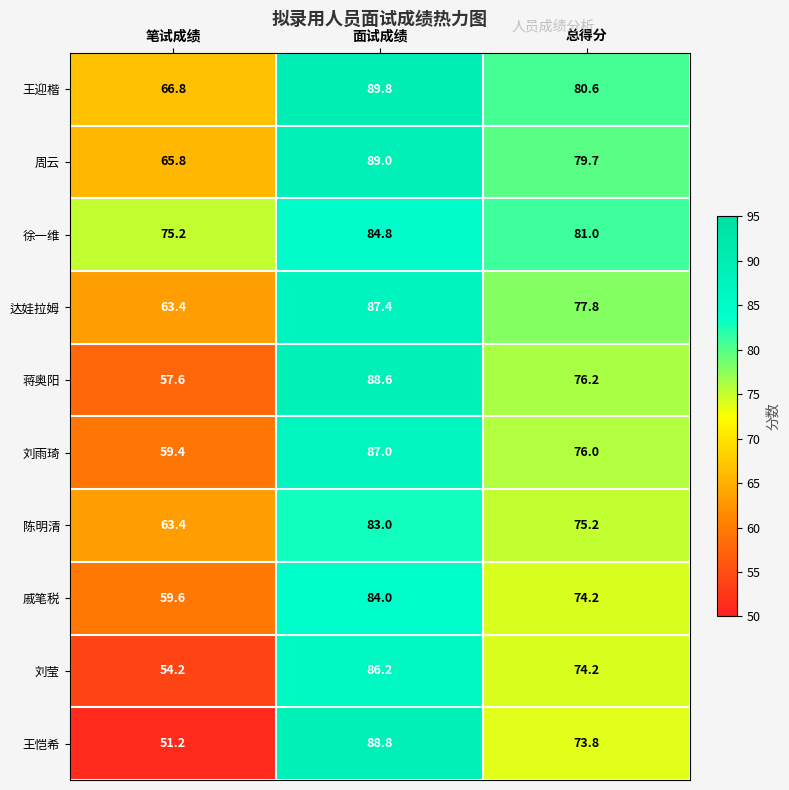

Which series has the largest total across all categories?

徐一维